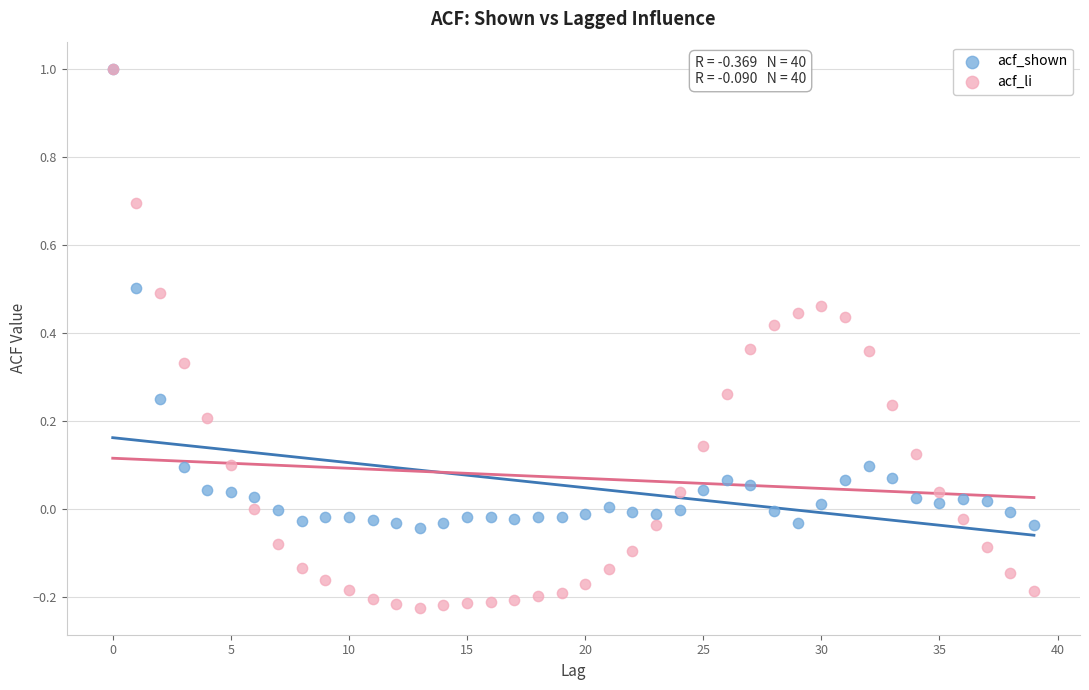

What are all the series names shown in the legend?

acf_shown, acf_li